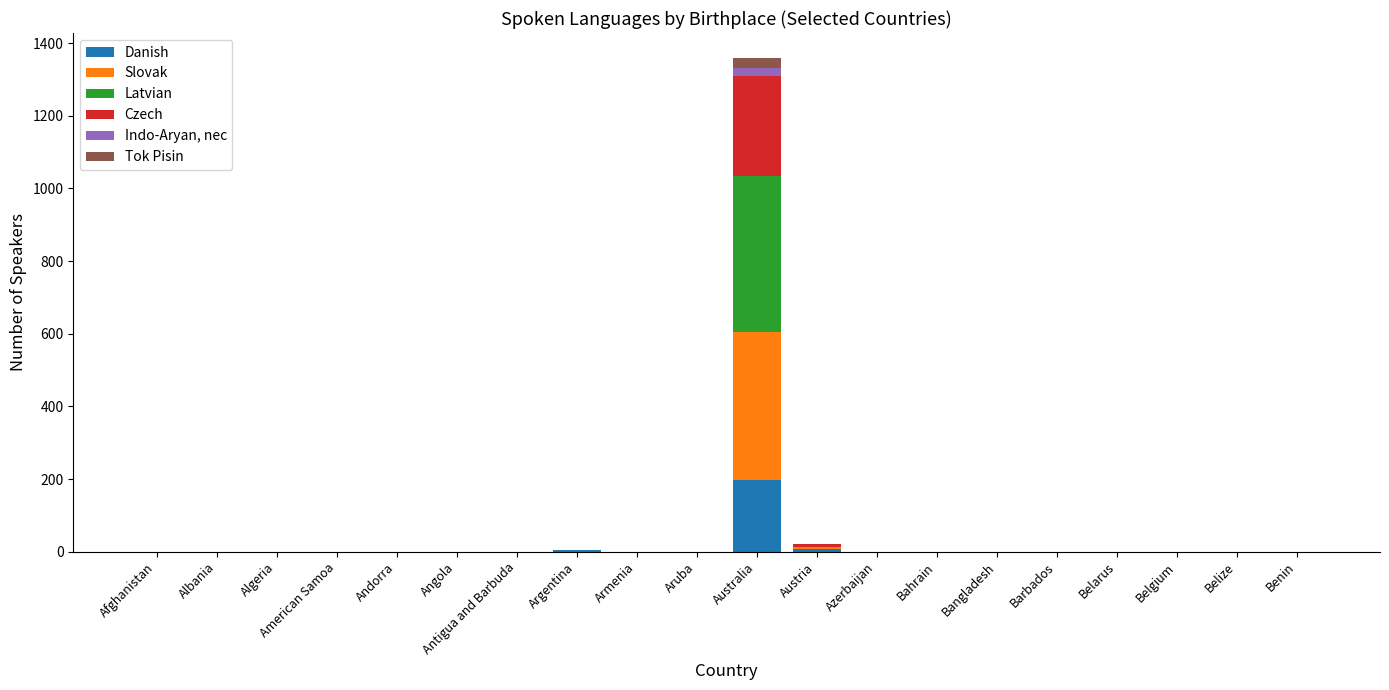

True or false: Danish has a value of 101 at Azerbaijan.

False